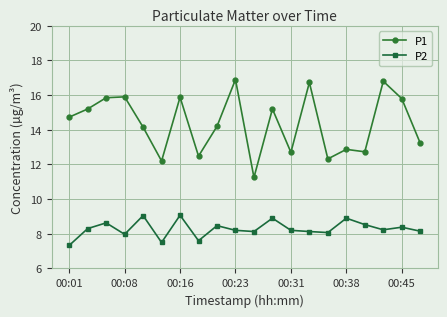

What is the difference between the second highest and minimum values in the P2 series?

1.7